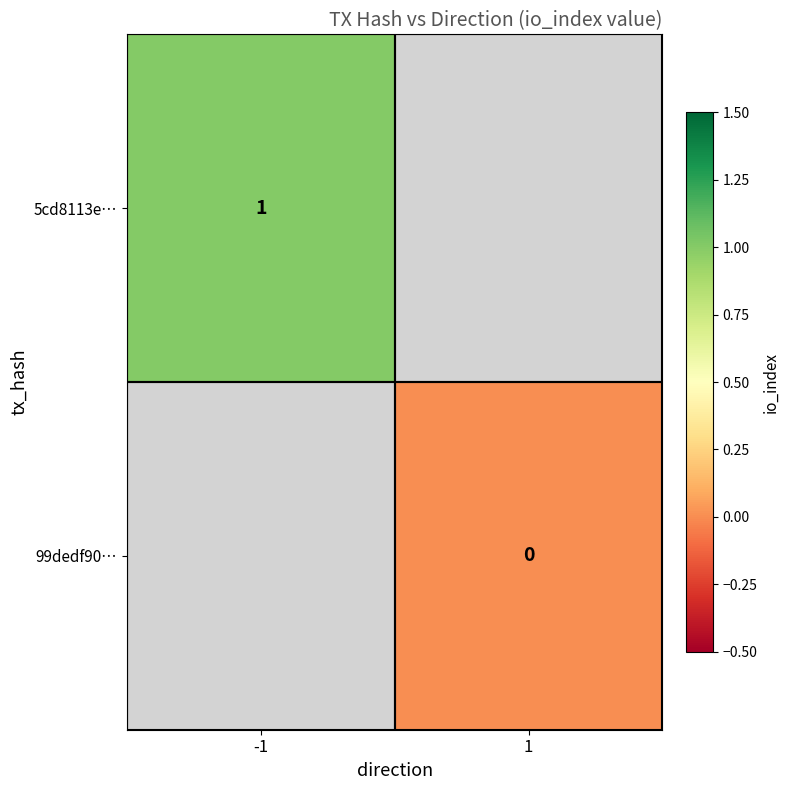

The value of 5cd8113e… at -1 is 1. True or false?

True